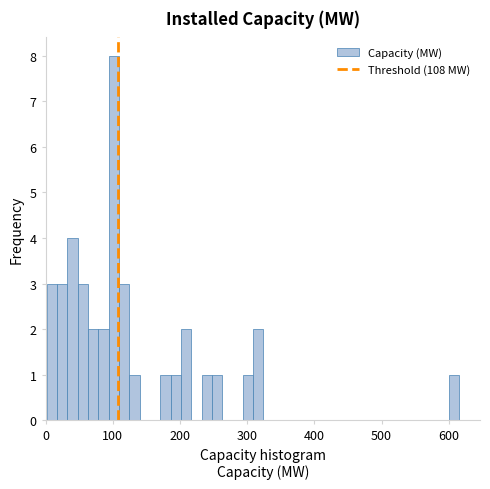

Around what value on the x-axis is the tallest bar? Give the approximate position of its centre, as read against the axis.

100